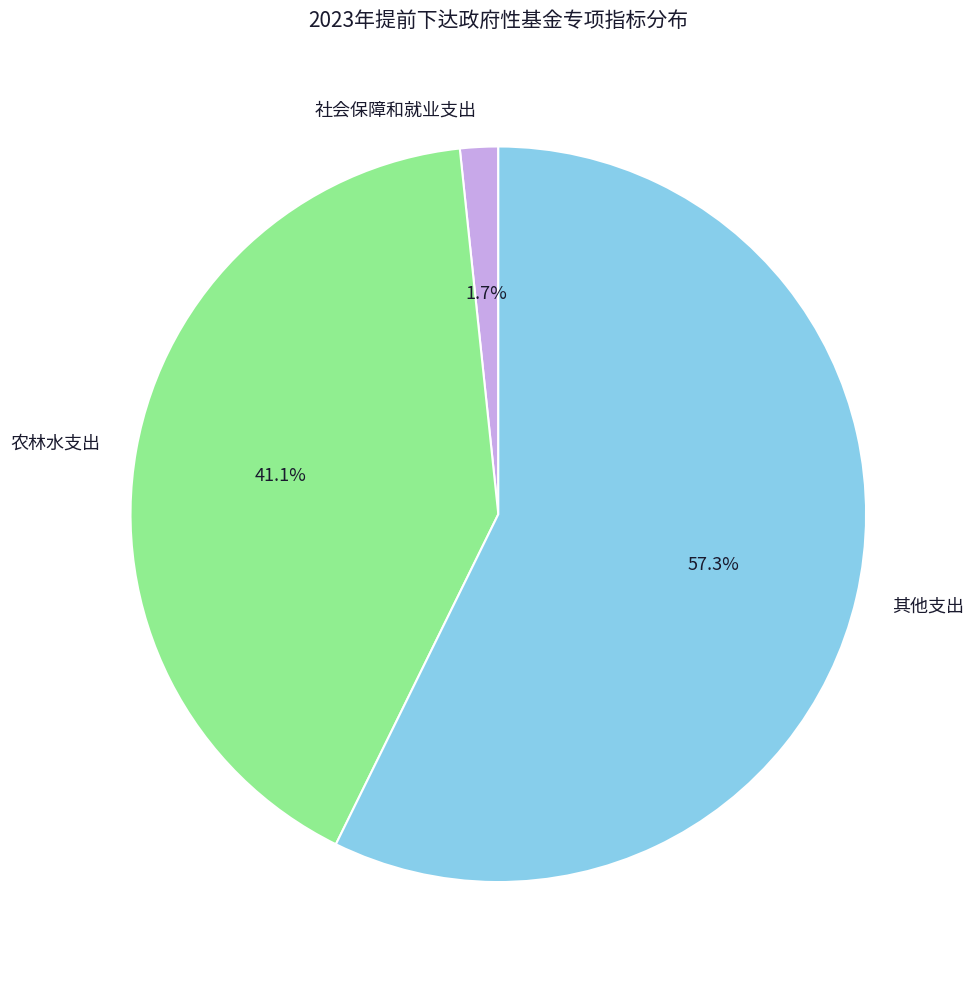

What is the smallest slice in the pie chart?

社会保障和就业支出